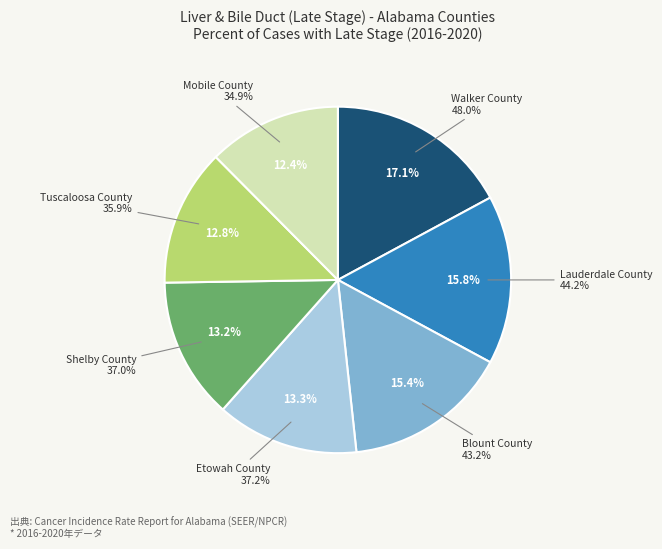

The Blount County slice represents 25% of the pie. True or false?

False